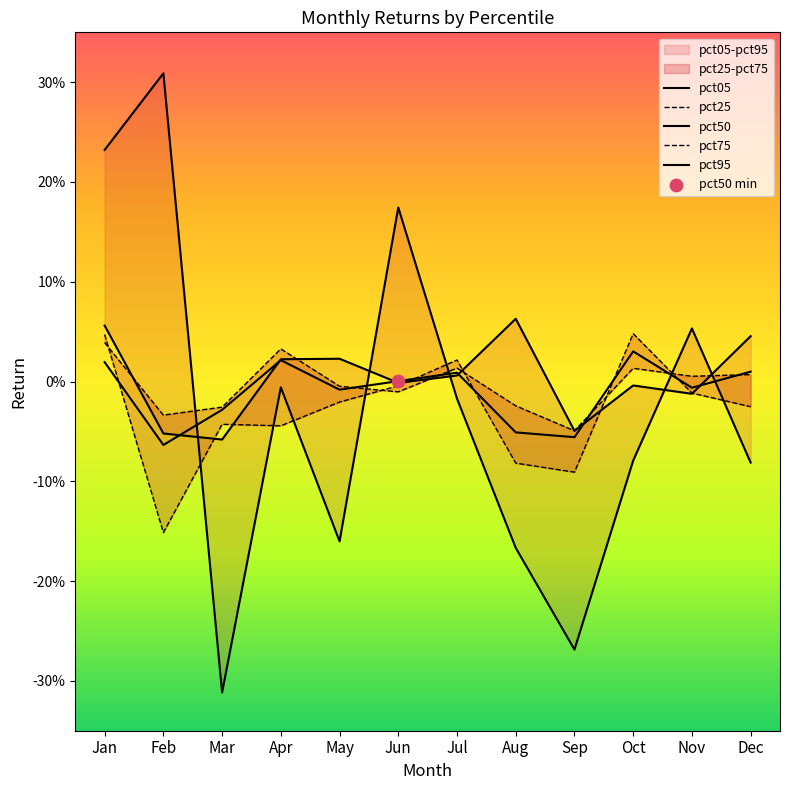

At how many categories does at least one series exceed 0?

10